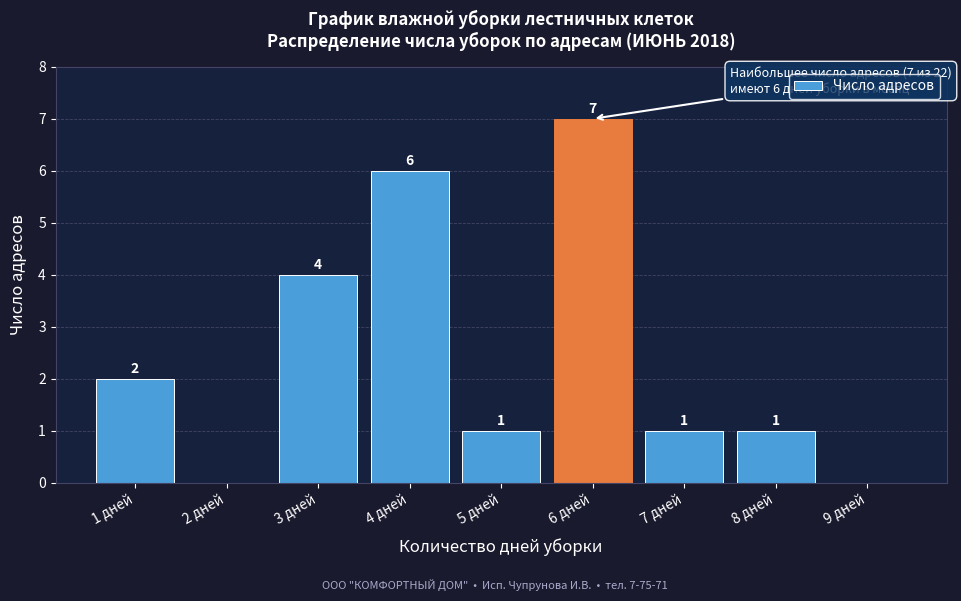

Over which range of the x-axis is the bar tallest?

5.5 to 6.5